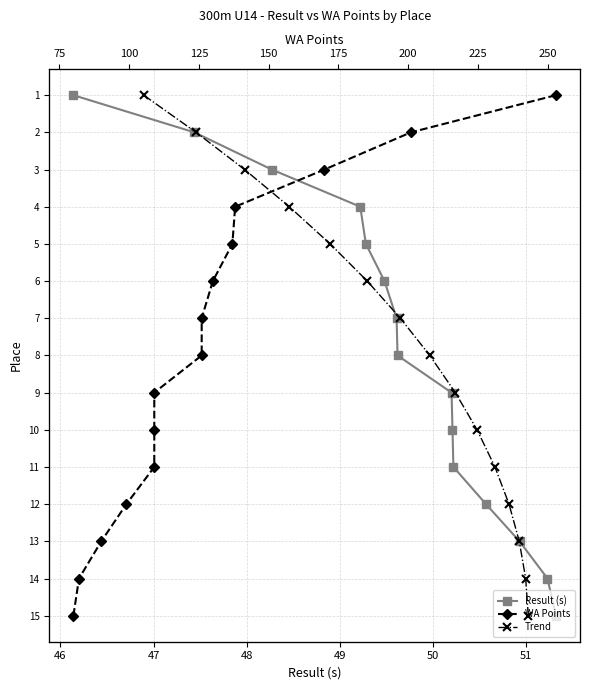

What are all the series names shown in the legend?

Result (s), WA Points, Trend